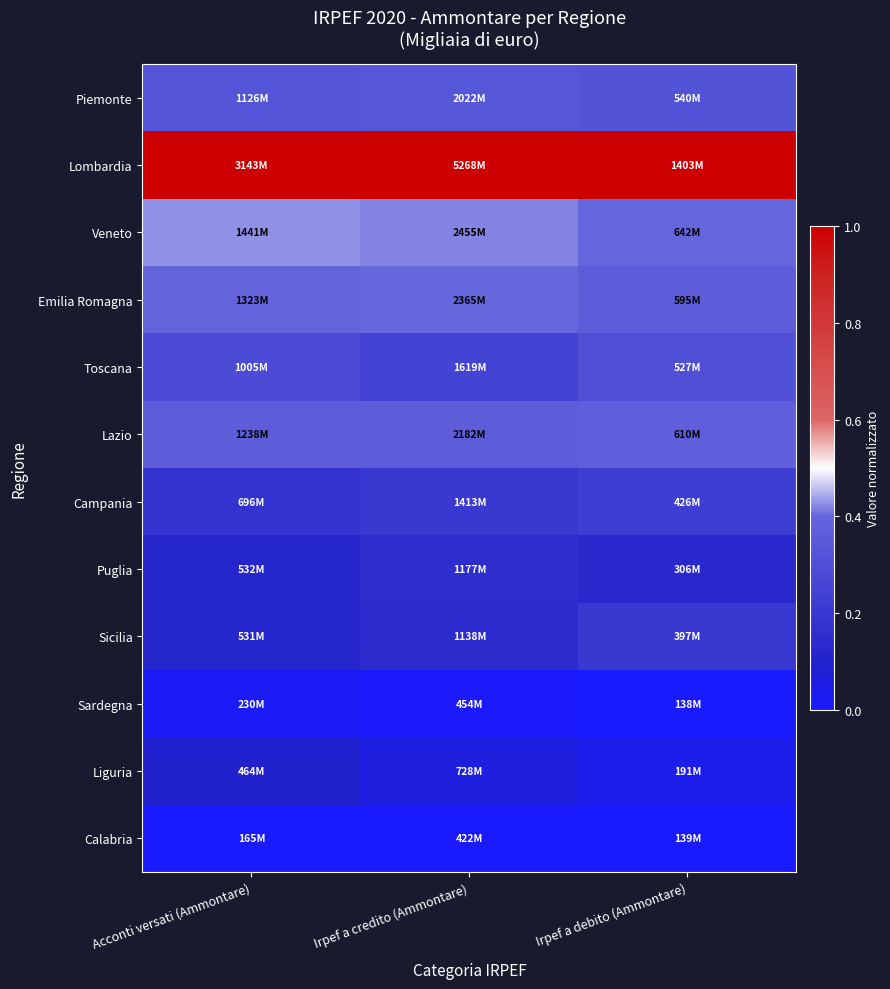

Reading right to left, list all the values displayed in this chart.

Piemonte: Irpef a debito (Ammontare)=0.3	Irpef a credito (Ammontare)=0.3	Acconti versati (Ammontare)=0.3
Lombardia: Irpef a debito (Ammontare)=1.0	Irpef a credito (Ammontare)=1.0	Acconti versati (Ammontare)=1.0
Veneto: Irpef a debito (Ammontare)=0.4	Irpef a credito (Ammontare)=0.4	Acconti versati (Ammontare)=0.4
Emilia Romagna: Irpef a debito (Ammontare)=0.4	Irpef a credito (Ammontare)=0.4	Acconti versati (Ammontare)=0.4
Toscana: Irpef a debito (Ammontare)=0.3	Irpef a credito (Ammontare)=0.2	Acconti versati (Ammontare)=0.3
Lazio: Irpef a debito (Ammontare)=0.4	Irpef a credito (Ammontare)=0.4	Acconti versati (Ammontare)=0.4
Campania: Irpef a debito (Ammontare)=0.2	Irpef a credito (Ammontare)=0.2	Acconti versati (Ammontare)=0.2
Puglia: Irpef a debito (Ammontare)=0.1	Irpef a credito (Ammontare)=0.2	Acconti versati (Ammontare)=0.1
Sicilia: Irpef a debito (Ammontare)=0.2	Irpef a credito (Ammontare)=0.1	Acconti versati (Ammontare)=0.1
Sardegna: Irpef a debito (Ammontare)=0.0	Irpef a credito (Ammontare)=0.0	Acconti versati (Ammontare)=0.0
Liguria: Irpef a debito (Ammontare)=0.0	Irpef a credito (Ammontare)=0.1	Acconti versati (Ammontare)=0.1
Calabria: Irpef a debito (Ammontare)=0.0	Irpef a credito (Ammontare)=0.0	Acconti versati (Ammontare)=0.0